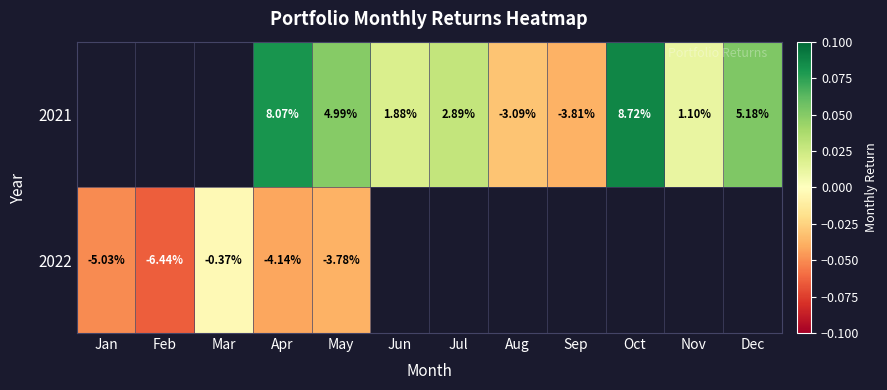

At Feb, list the series in order from largest to smallest.

2021, 2022